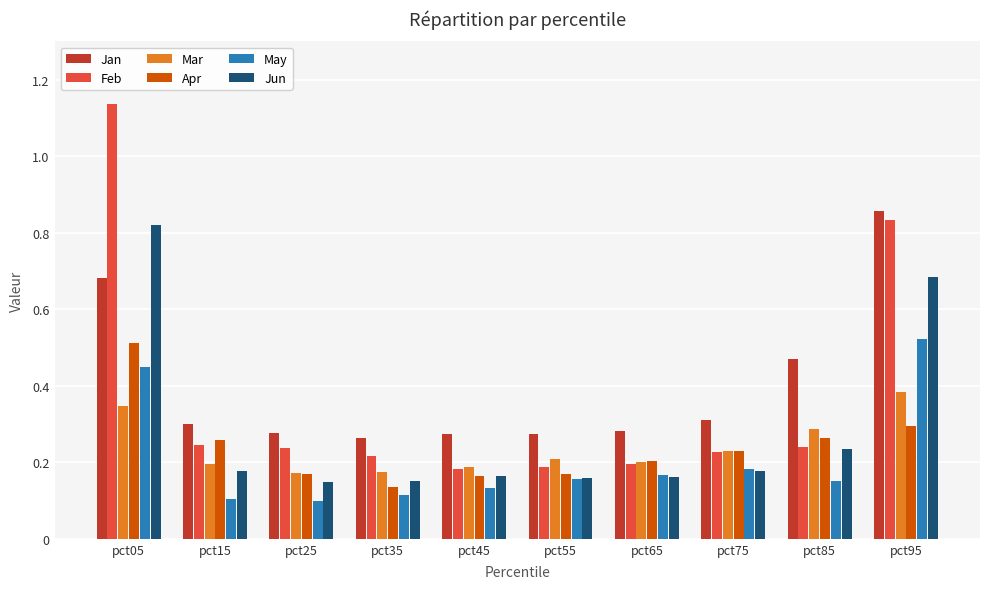

At which category is the sum across all series the highest?

pct05